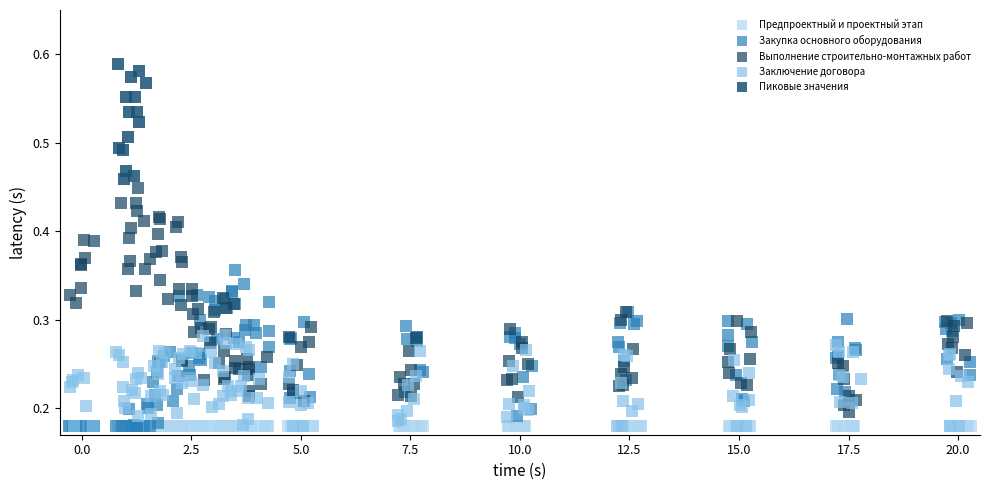

What are all the series names shown in the legend?

Предпроектный и проектный этап, Закупка основного оборудования, Выполнение строительно-монтажных работ, Заключение договора, Пиковые значения